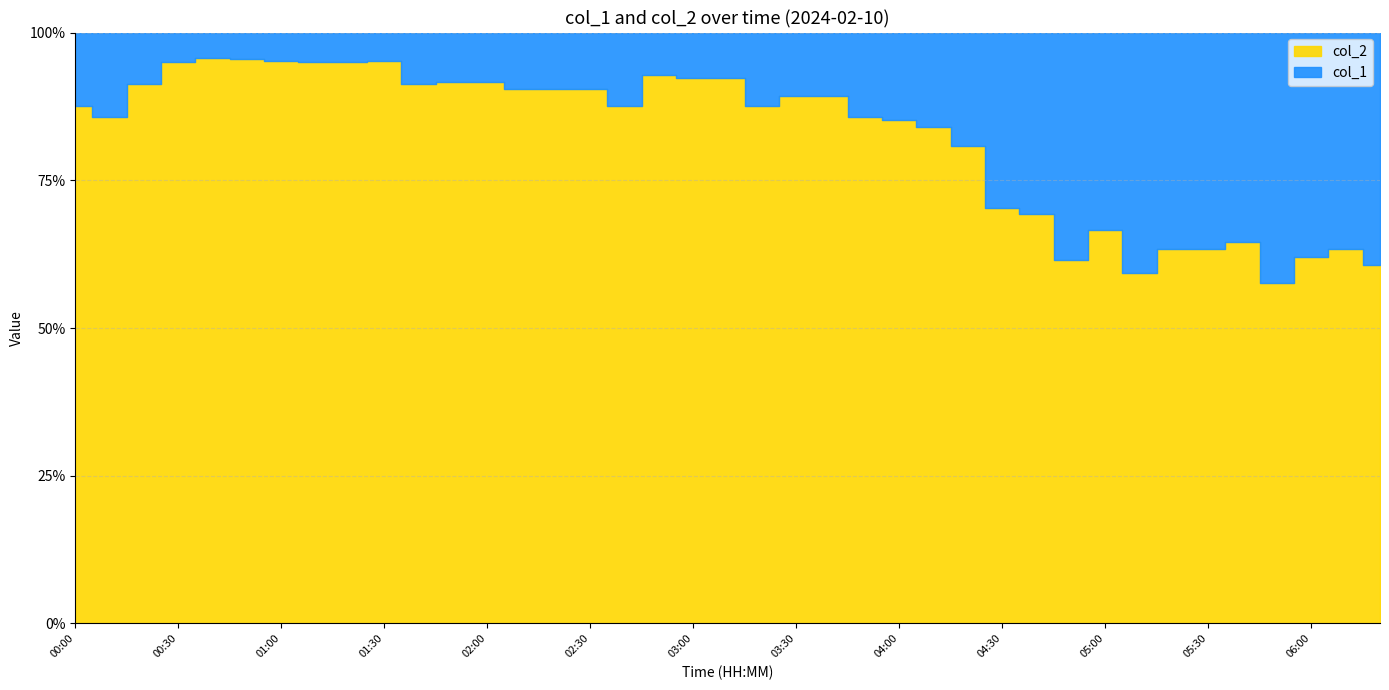

How many lines are shown in the chart?

2